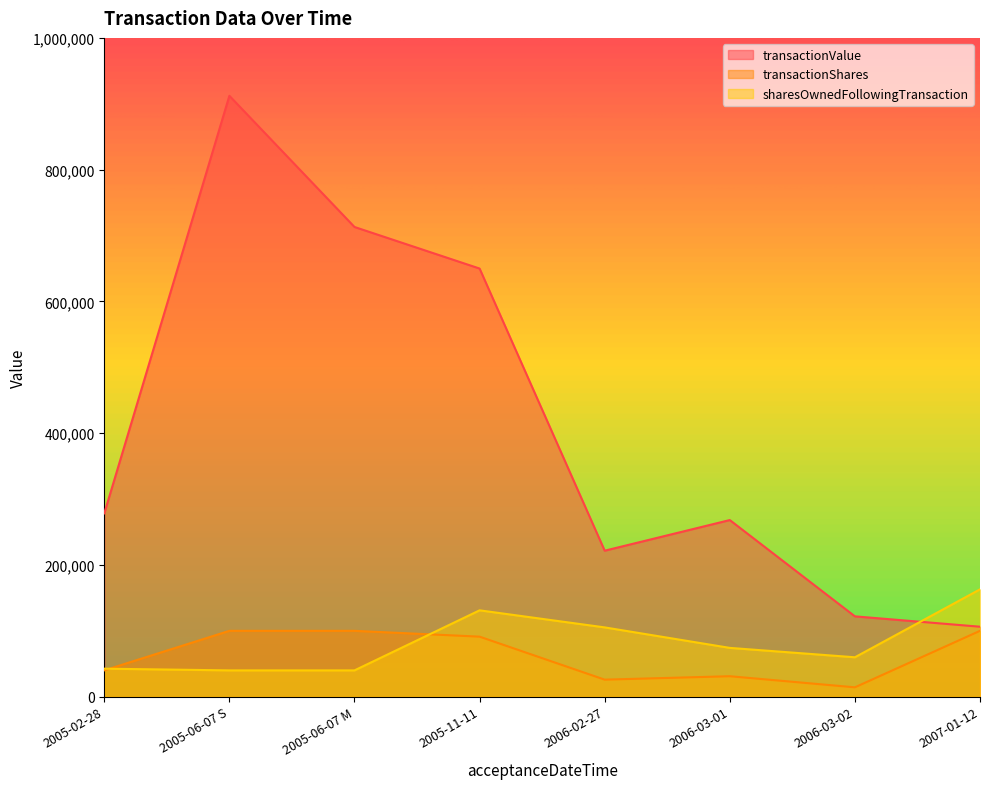

Count the number of data series in this chart.

3